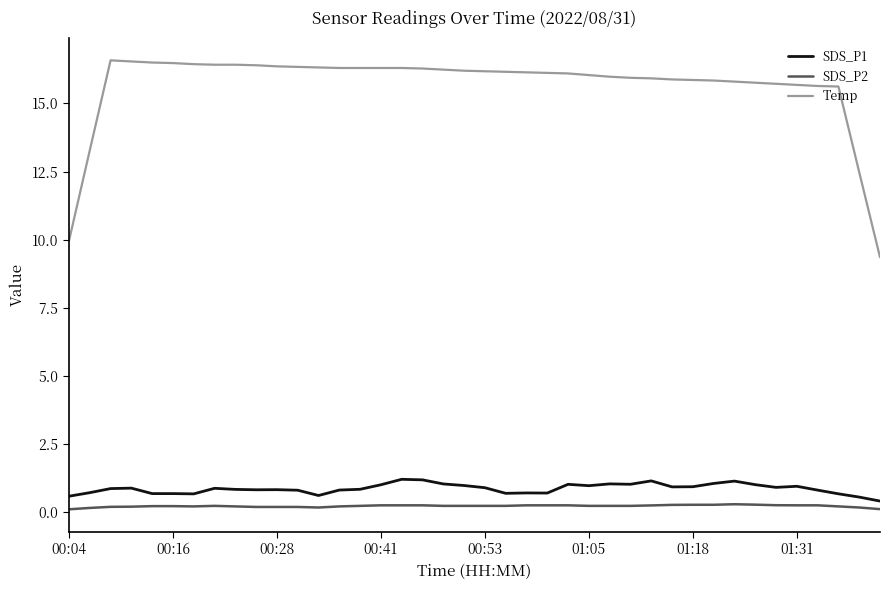

What is the difference between the maximum and minimum values in the SDS_P1 series?

0.8